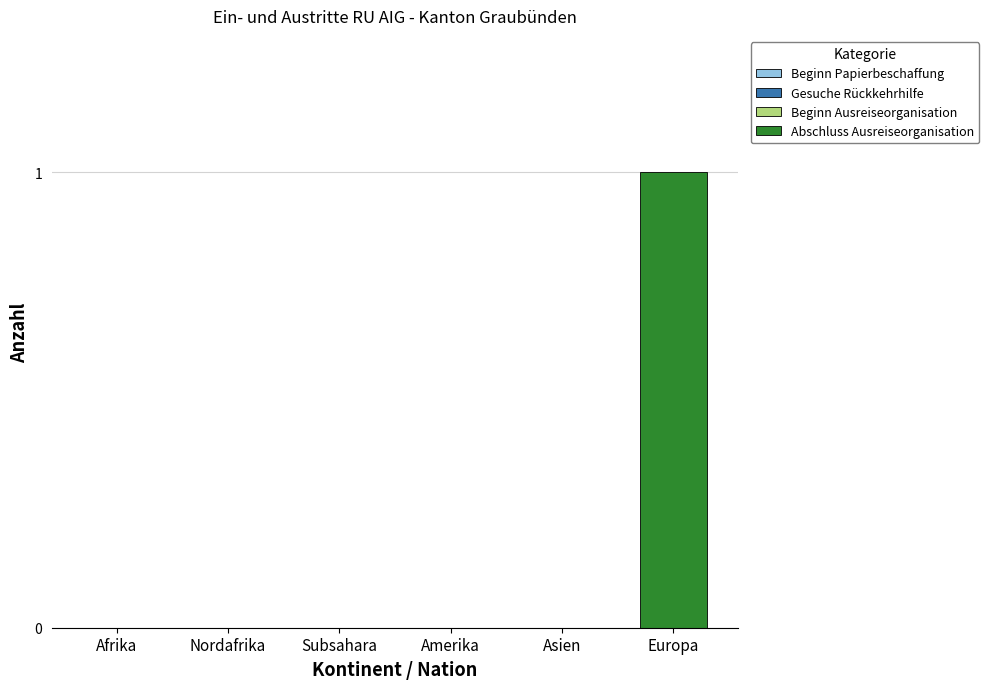

At which category does the chart reach its peak across all series?

Europa